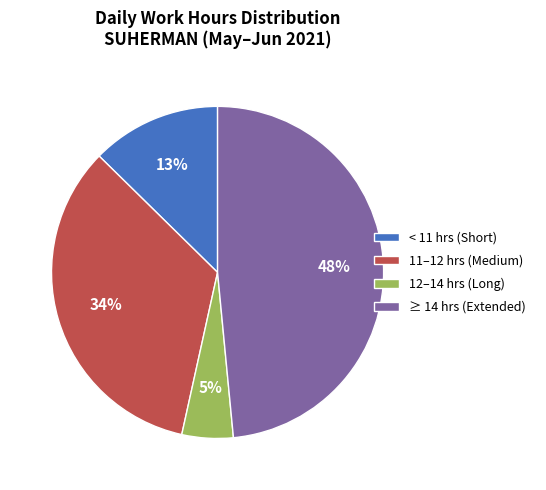

What is the smallest slice in the pie chart?

12–14 hrs (Long)